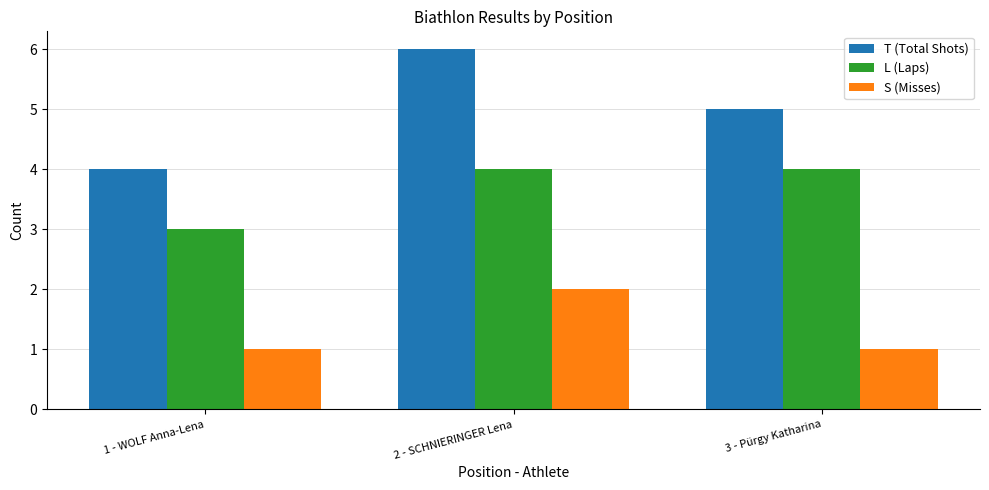

What value does the S (Misses) series have at 1 - WOLF Anna-Lena?

1